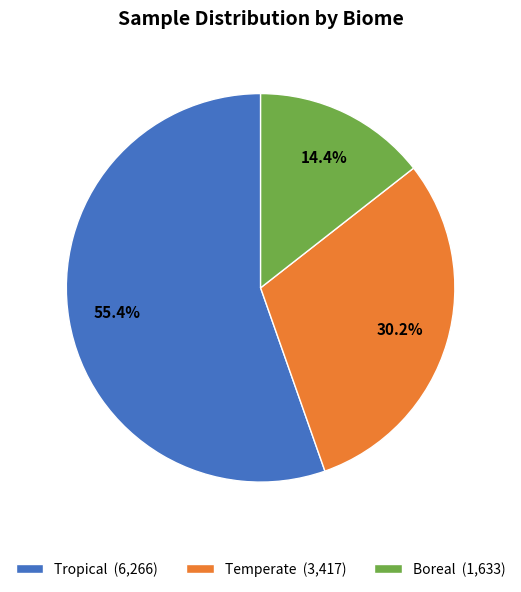

What percentage is NOT represented by Tropical?

44.6%